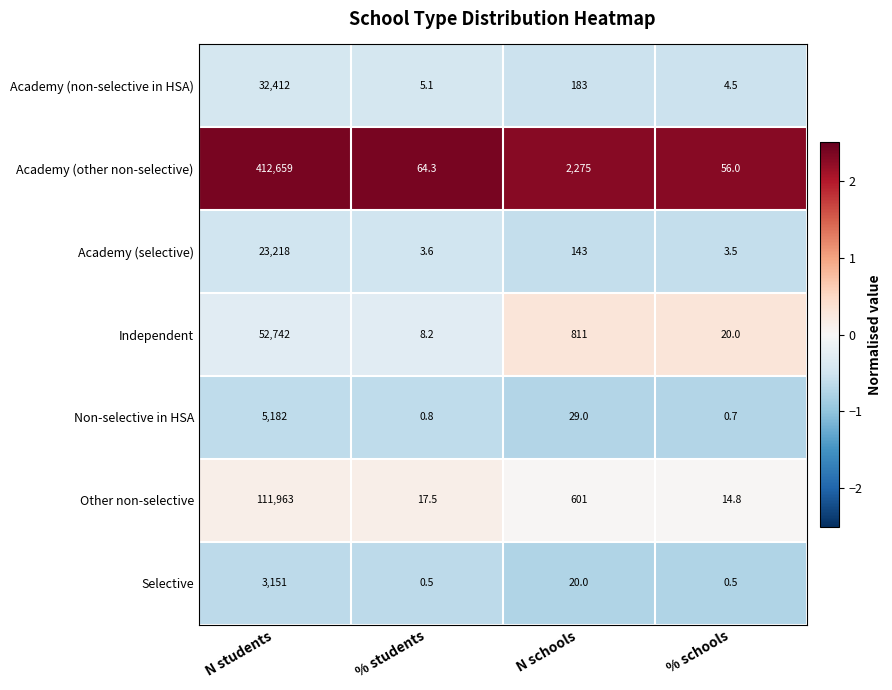

At which category is the sum across all series the highest?

N students